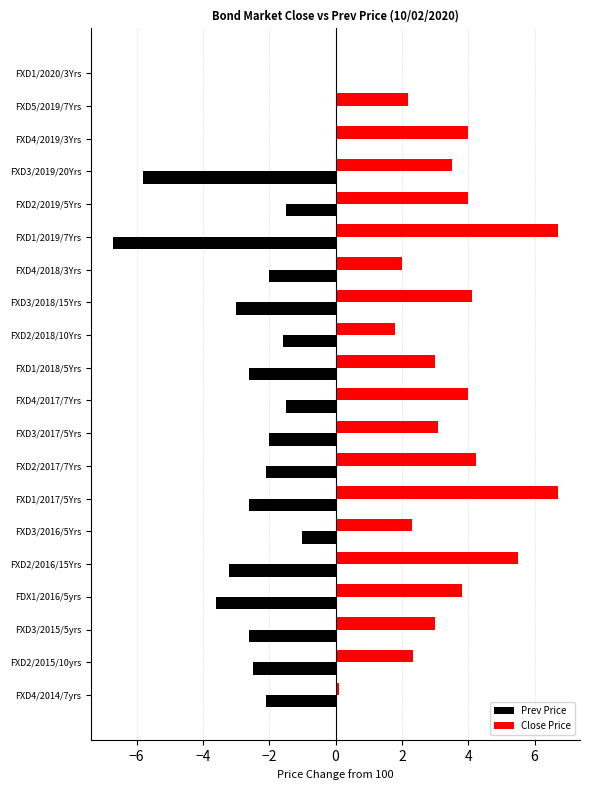

Which series changed the most between FXD2/2016/15Yrs and FXD3/2019/20Yrs?

Prev Price